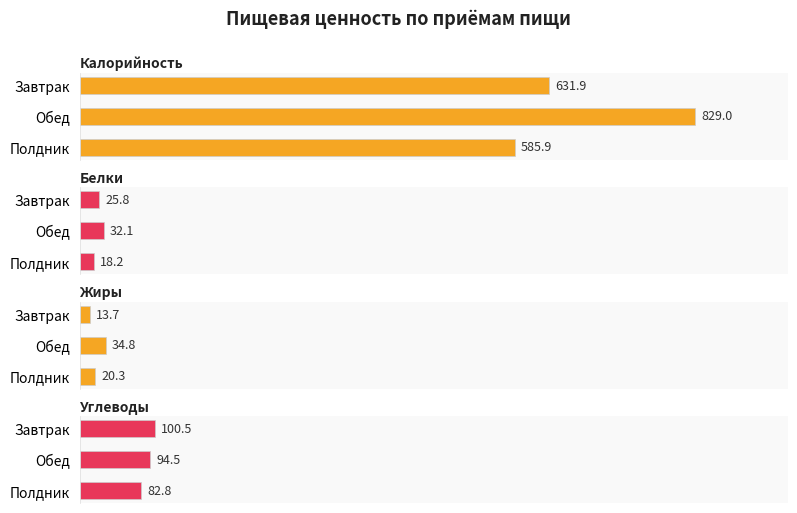

What is the sum of all Жиры values?

68.8